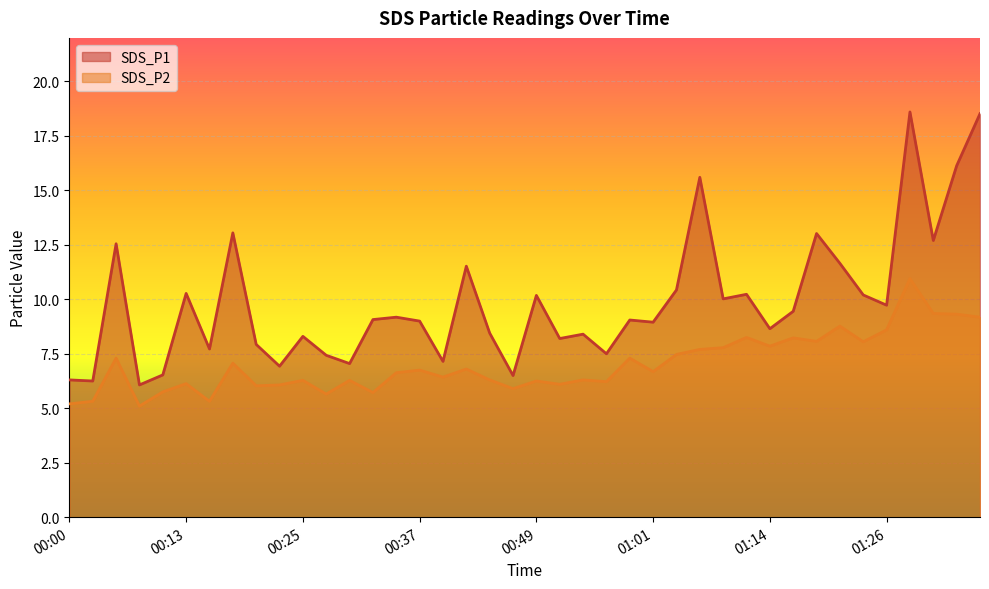

Read the SDS_P2 value at 01:21.

8.8